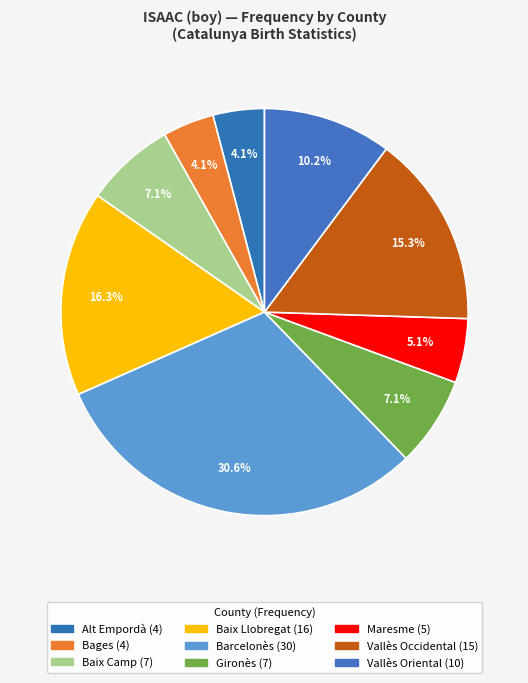

What portion of the pie excludes Baix Llobregat?

83.7%